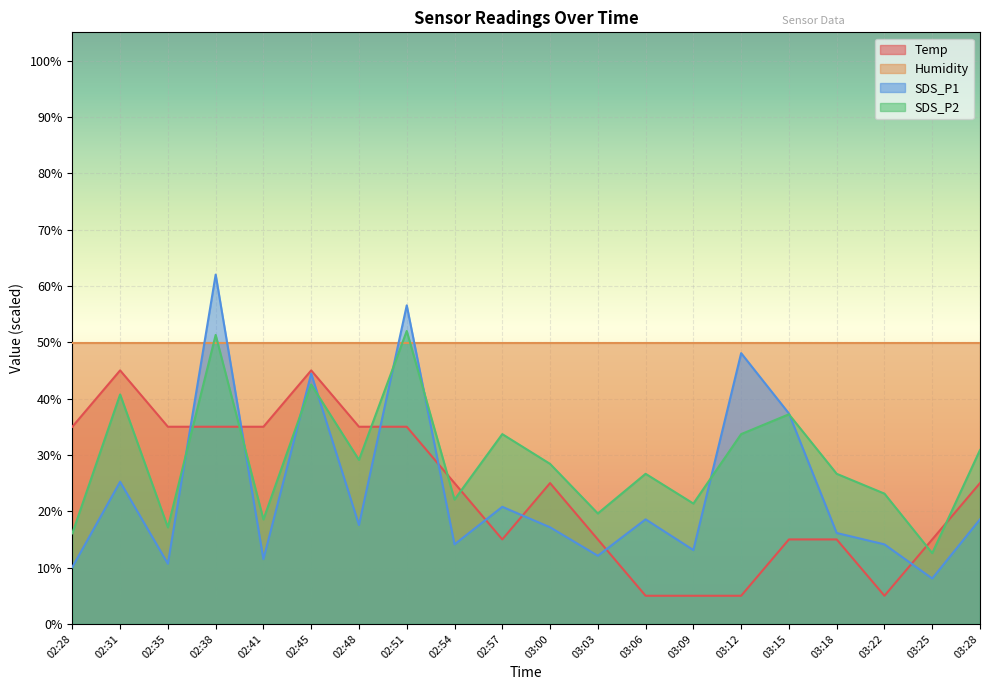

At 02:57, list the series in order from smallest to largest.

Temp, SDS_P1, SDS_P2, Humidity